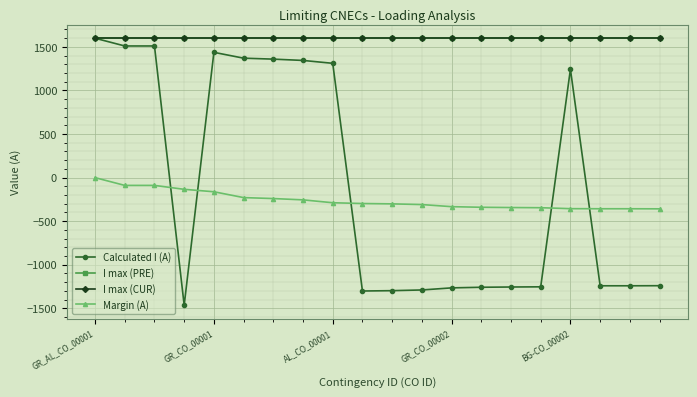

Does the chart have visible grid lines?

Yes